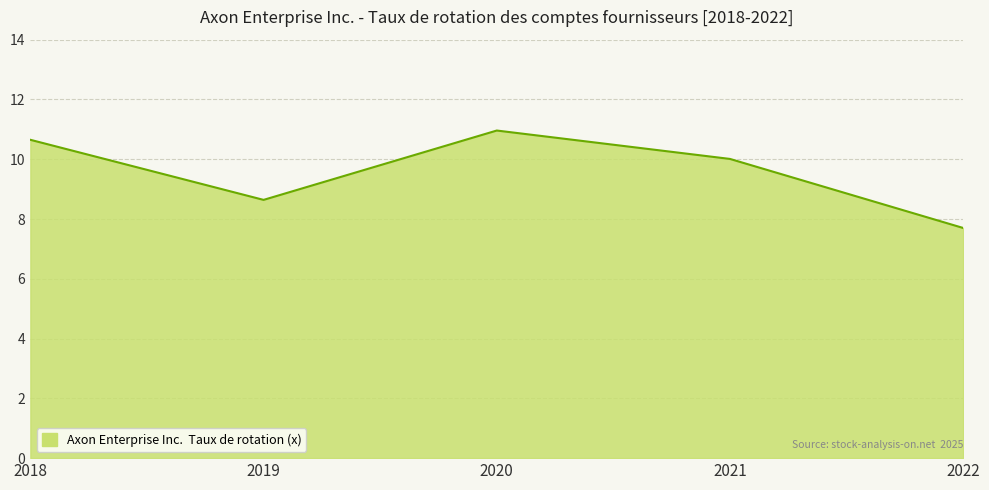

At which category does the data reach its first local peak?

2020